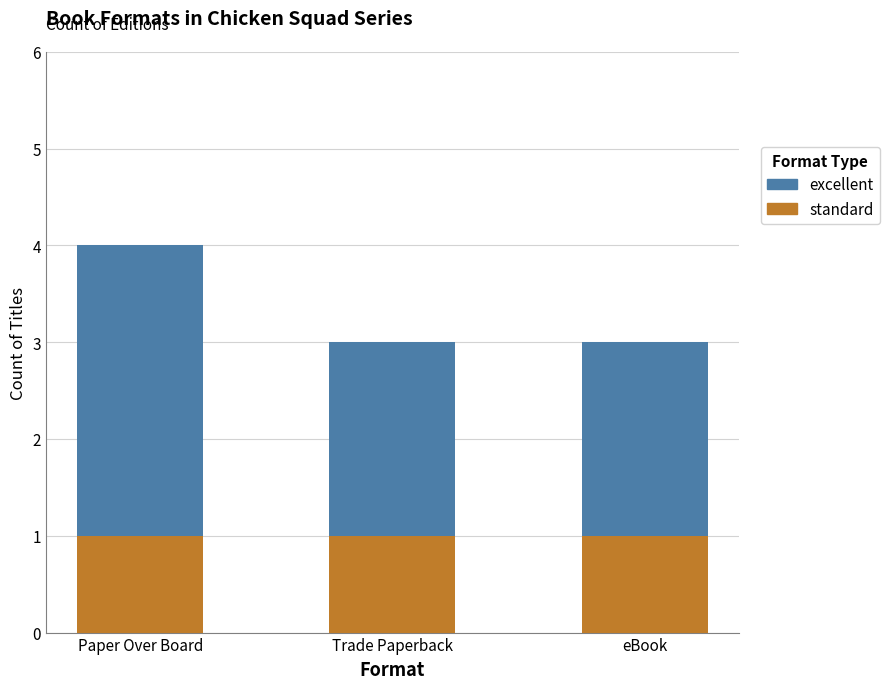

The value of standard at Paper Over Board is 0. True or false?

False